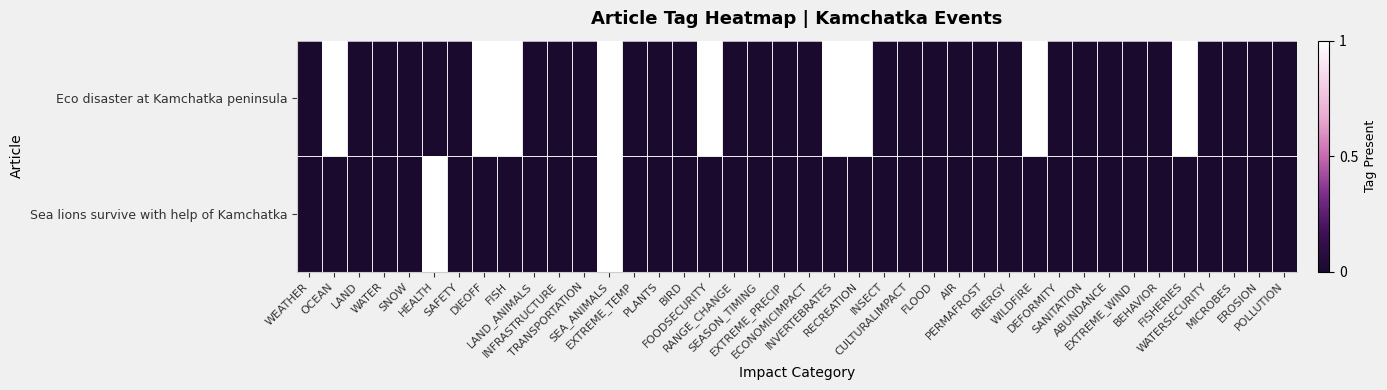

Which has a higher value, DEFORMITY or ECONOMICIMPACT?

DEFORMITY